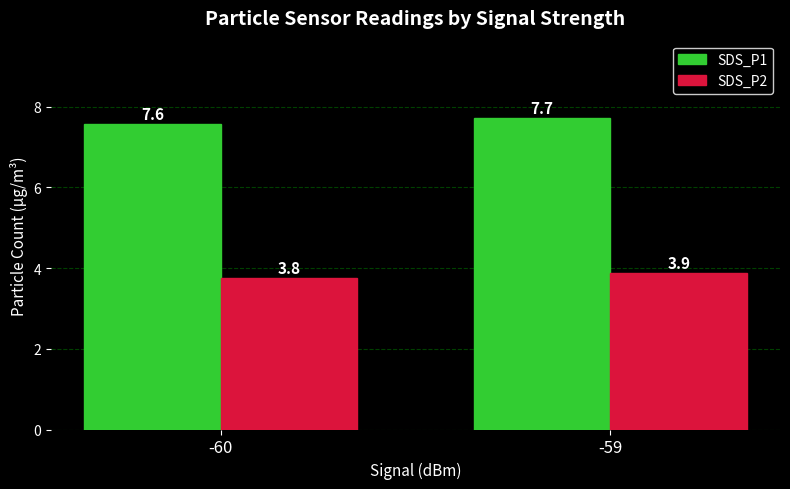

Which series has the largest total across all categories?

SDS_P1